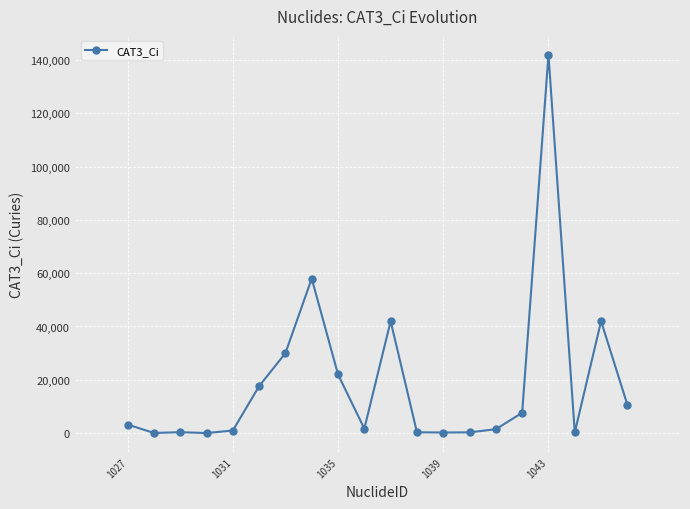

What is the difference between the second highest and minimum values?

58000.0